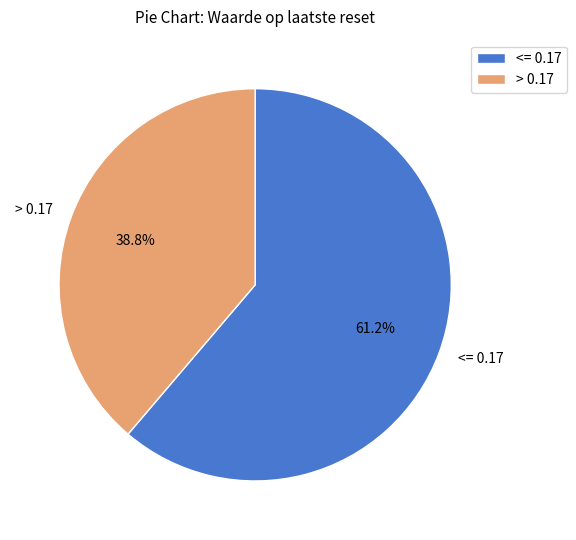

Count the number of slices in the pie.

2